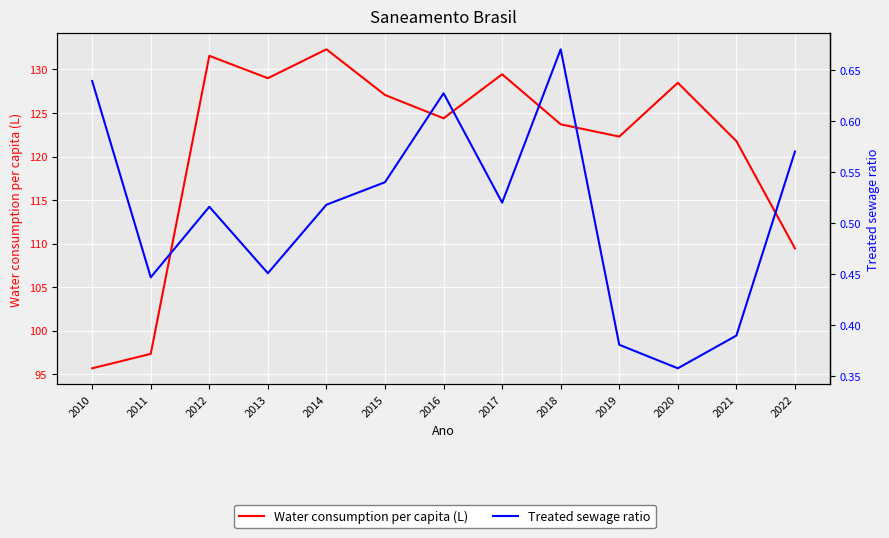

At which label does Water consumption per capita (L) reach its peak?

2014